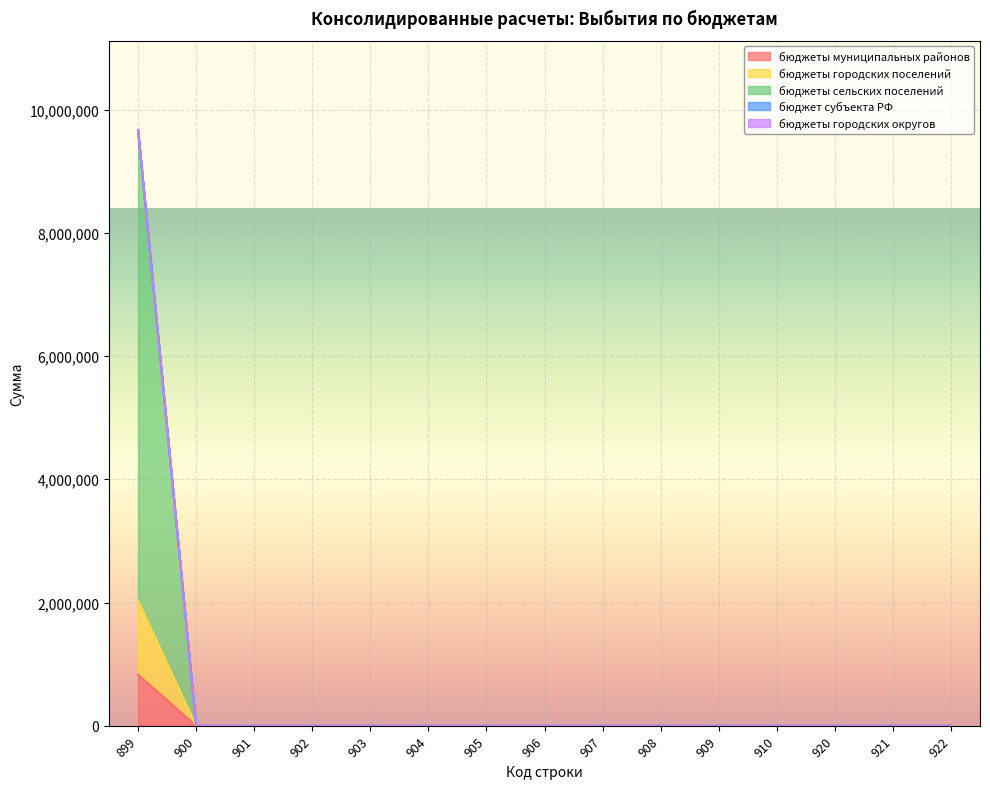

At which category is the sum across all series the highest?

899